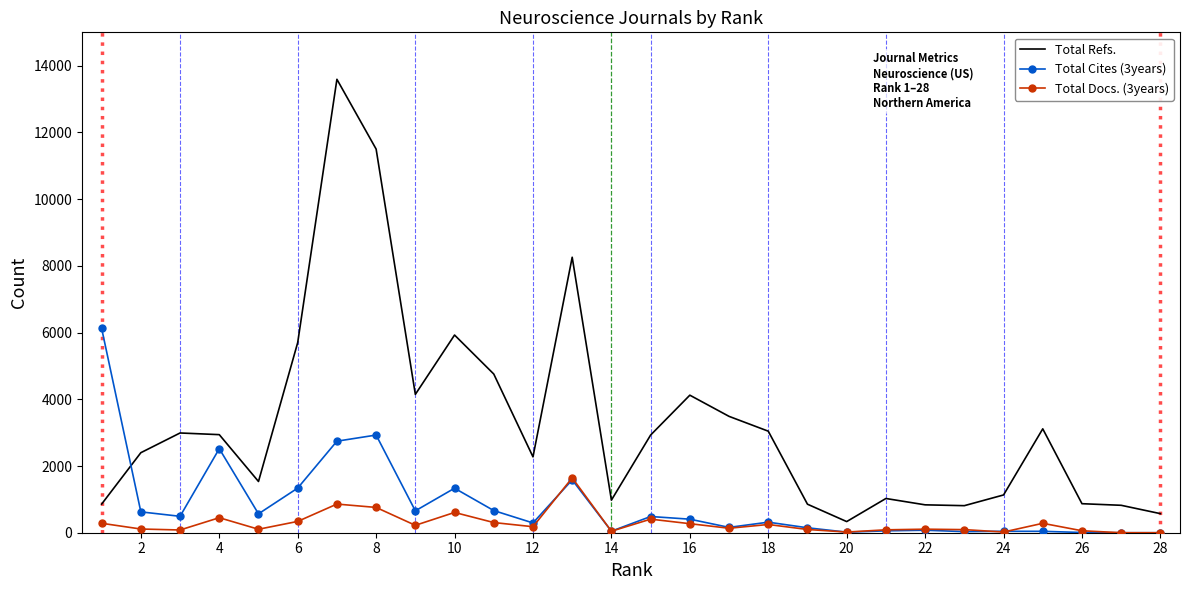

Which series has the widest spread of values?

Total Refs.